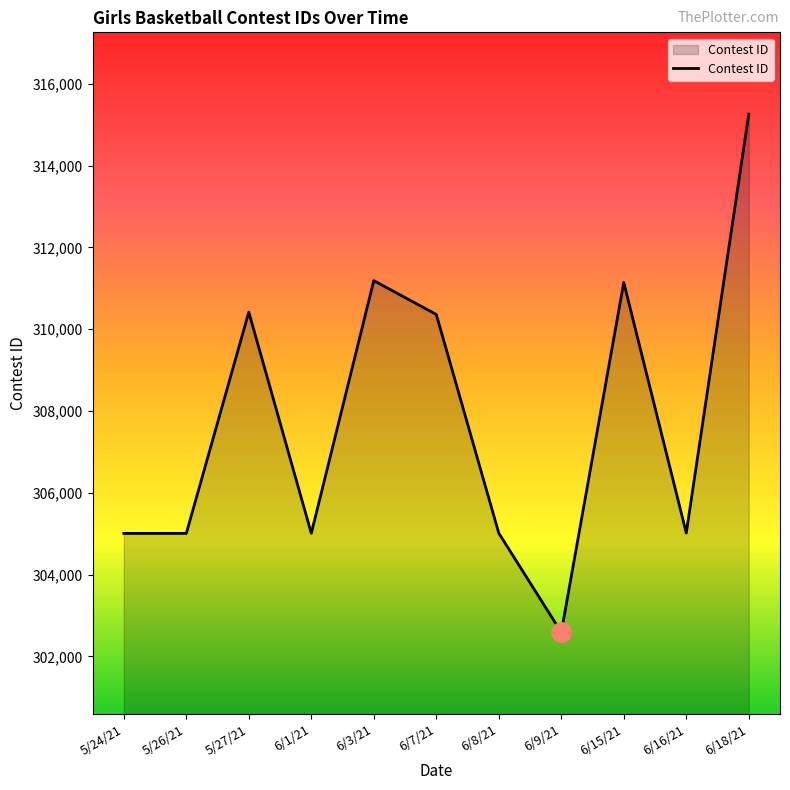

Read the value at 6/7/21, to the nearest 50.

310350